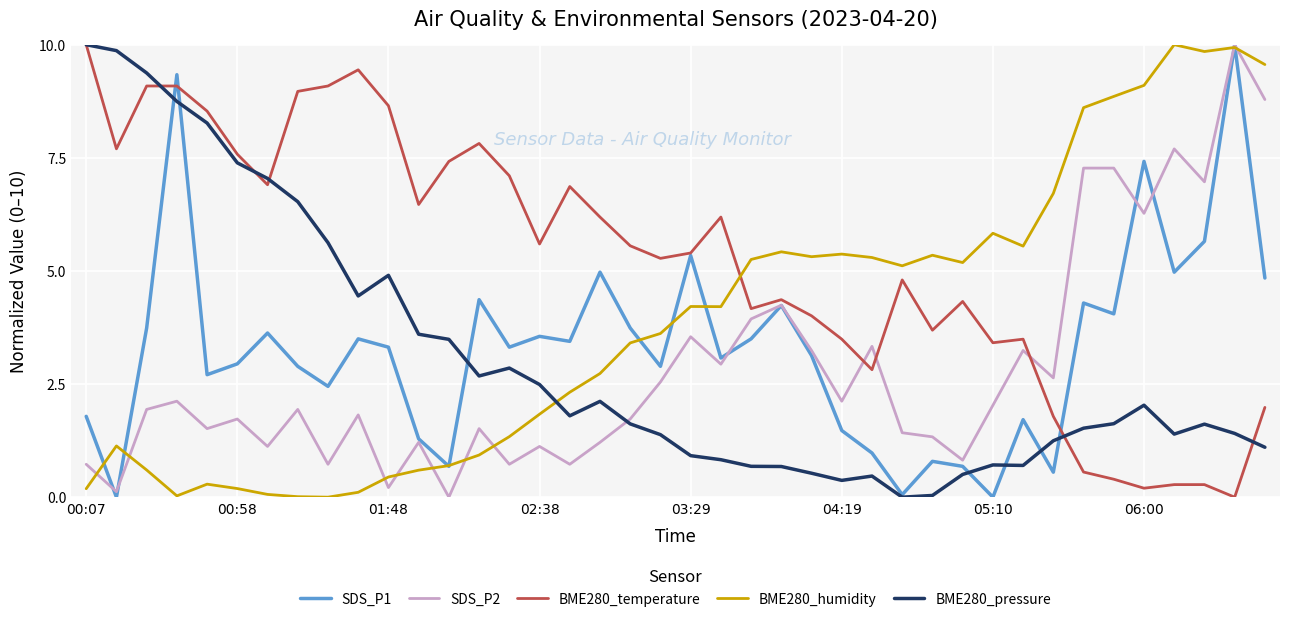

True or false: BME280_temperature and SDS_P2 cross at least once.

True